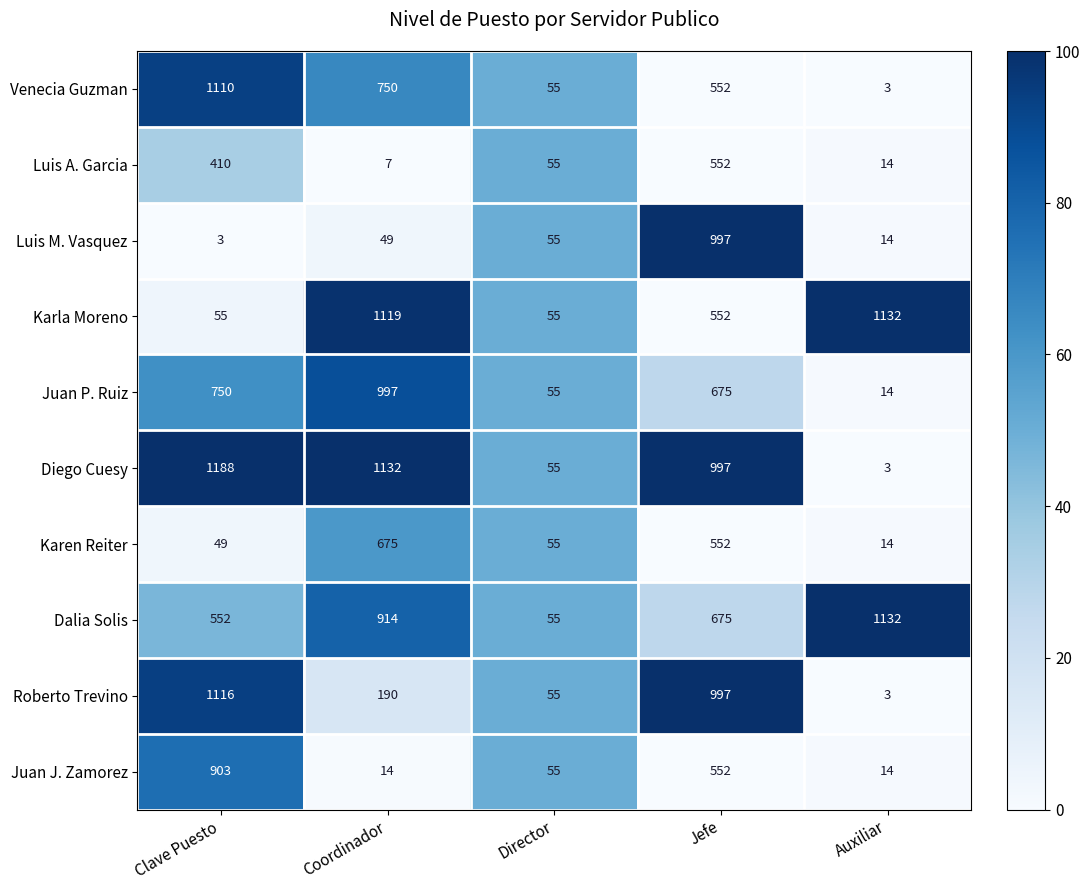

Where is Luis A. Garcia nearest to the value 279?

Clave Puesto